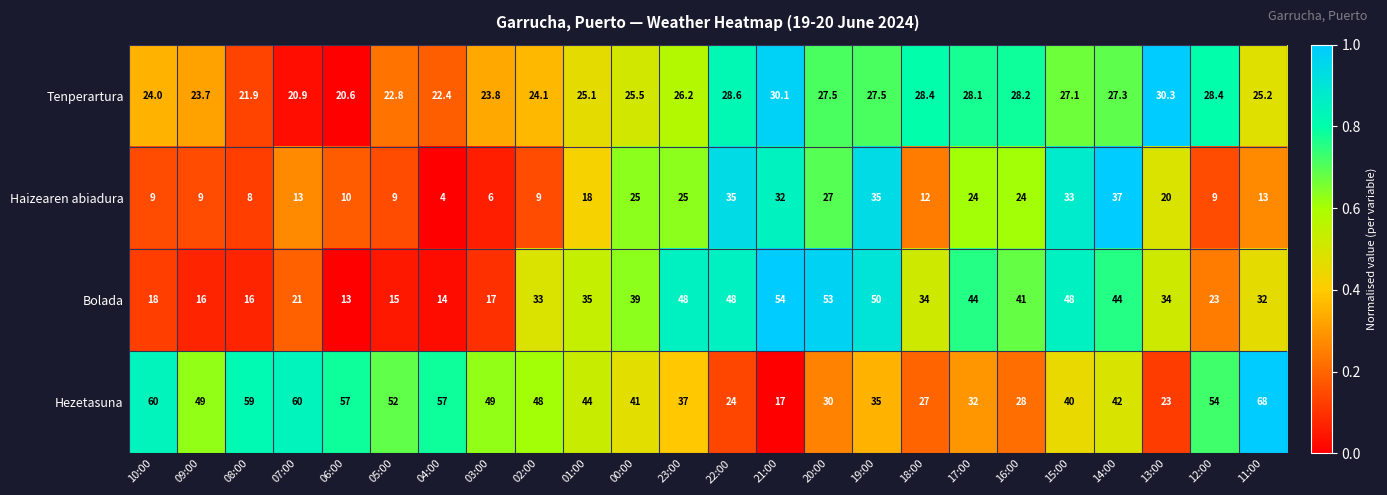

Where does the Bolada series first go above 34?

01:00